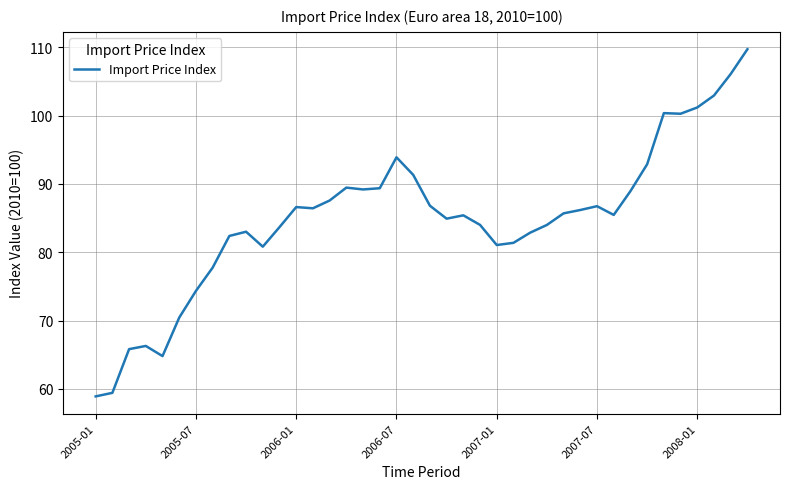

What is the maximum value shown in the chart?

109.7